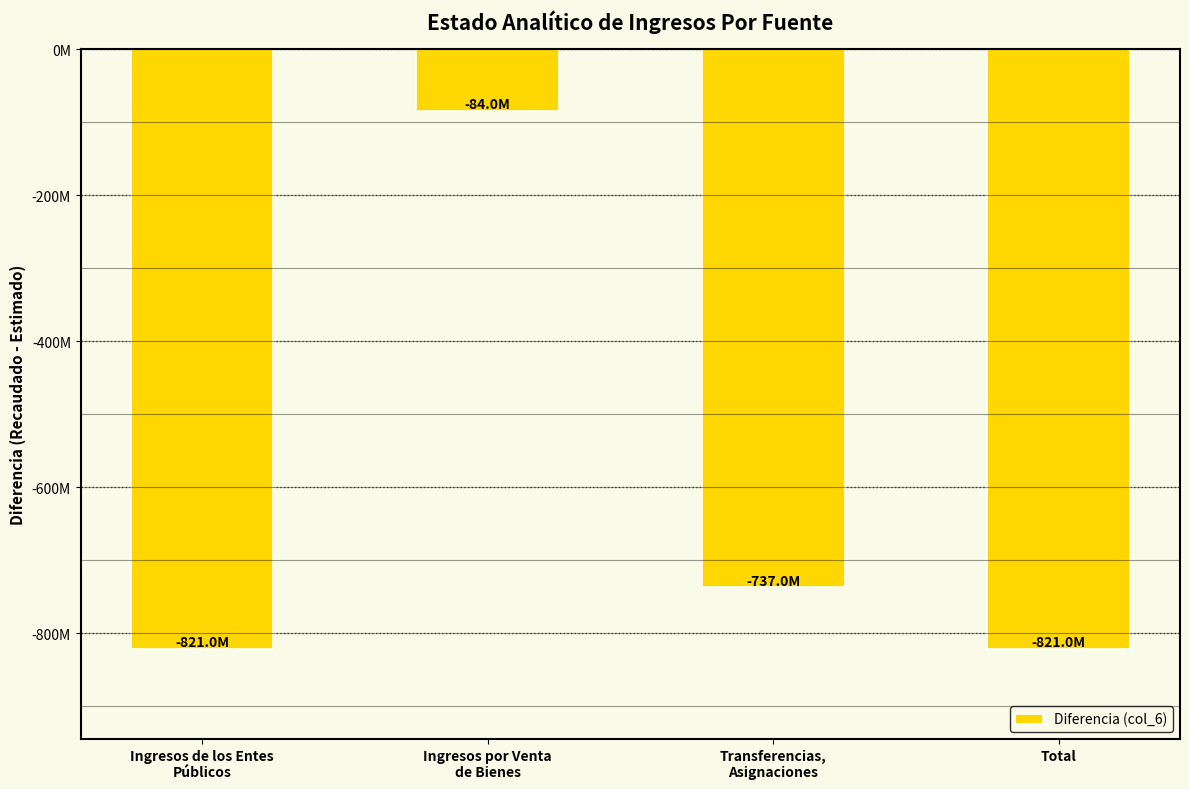

Does the chart contain any negative values?

Yes